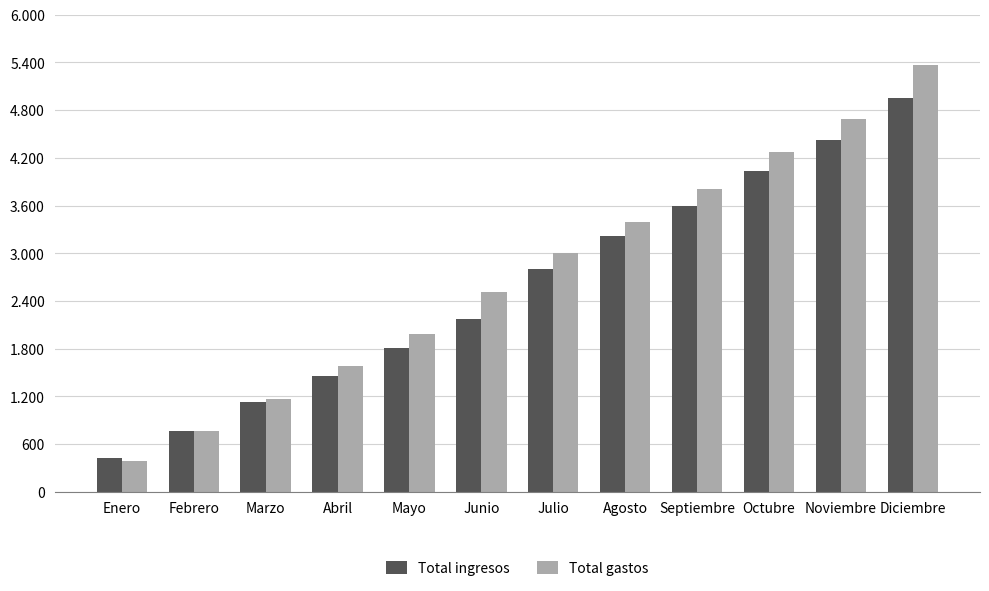

Does the chart contain stacked bars?

No